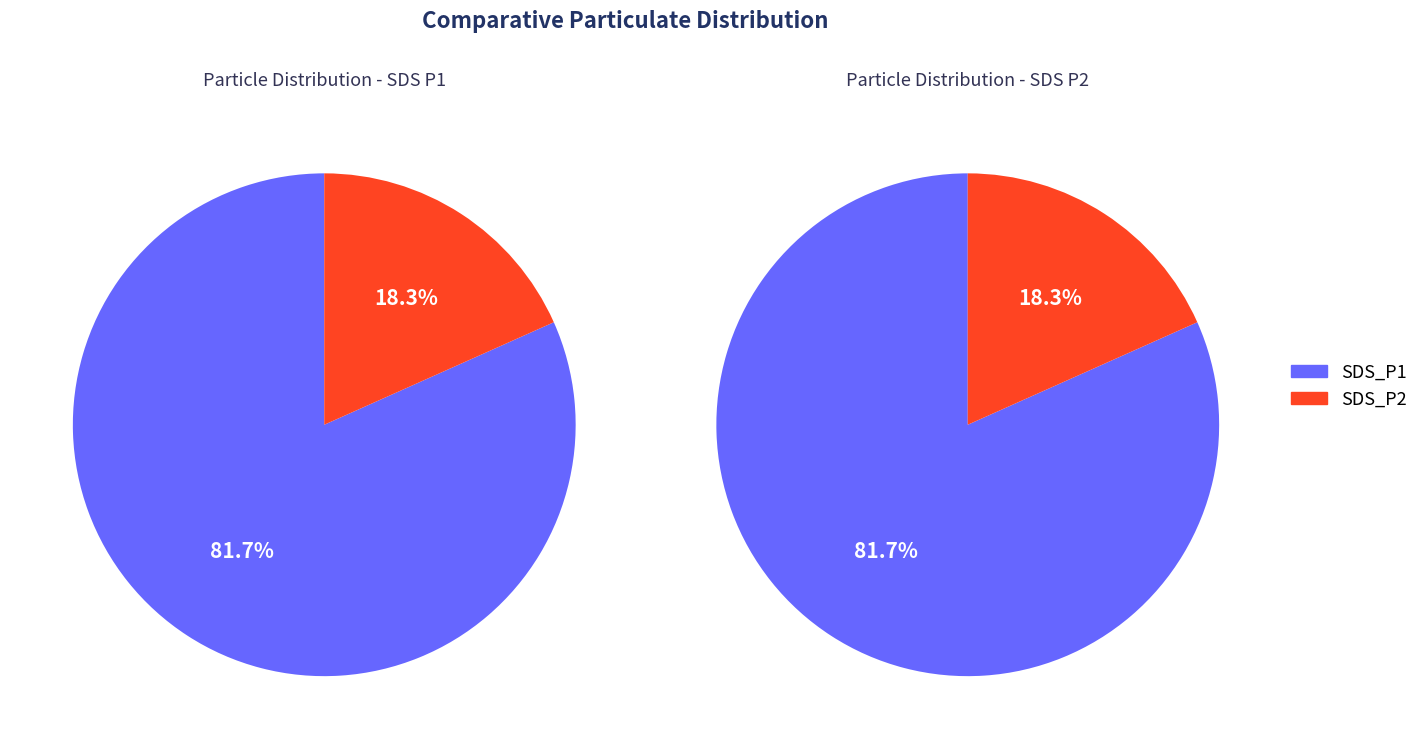

Rank the categories by value from highest to lowest.

SDS_P1, SDS_P2